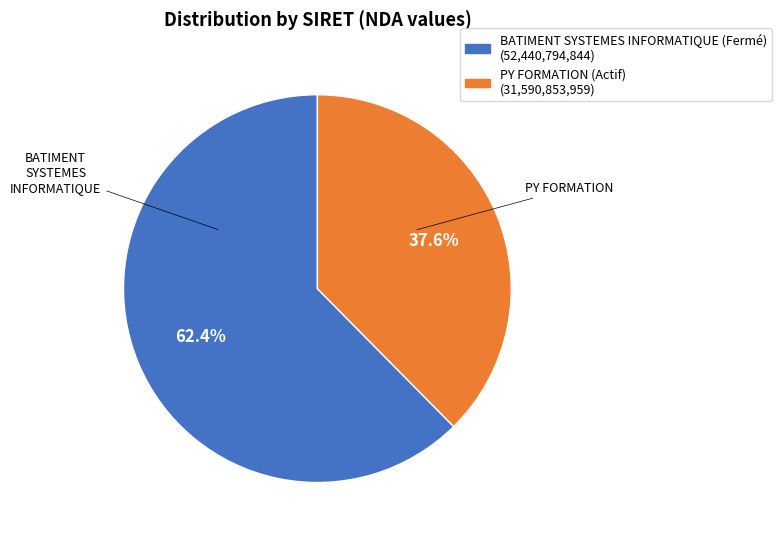

Is there a majority slice in this chart?

Yes